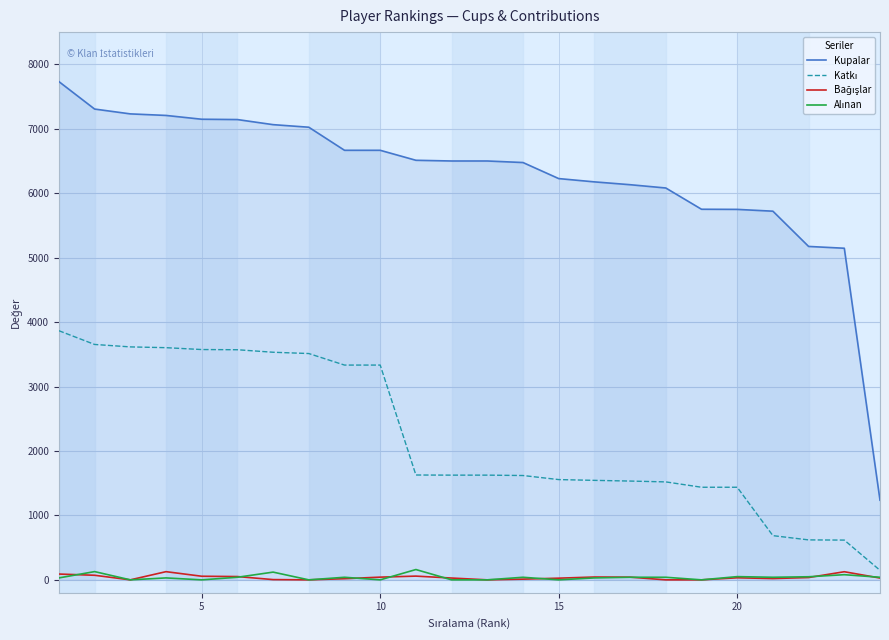

What is the maximum value shown in the chart?

7732